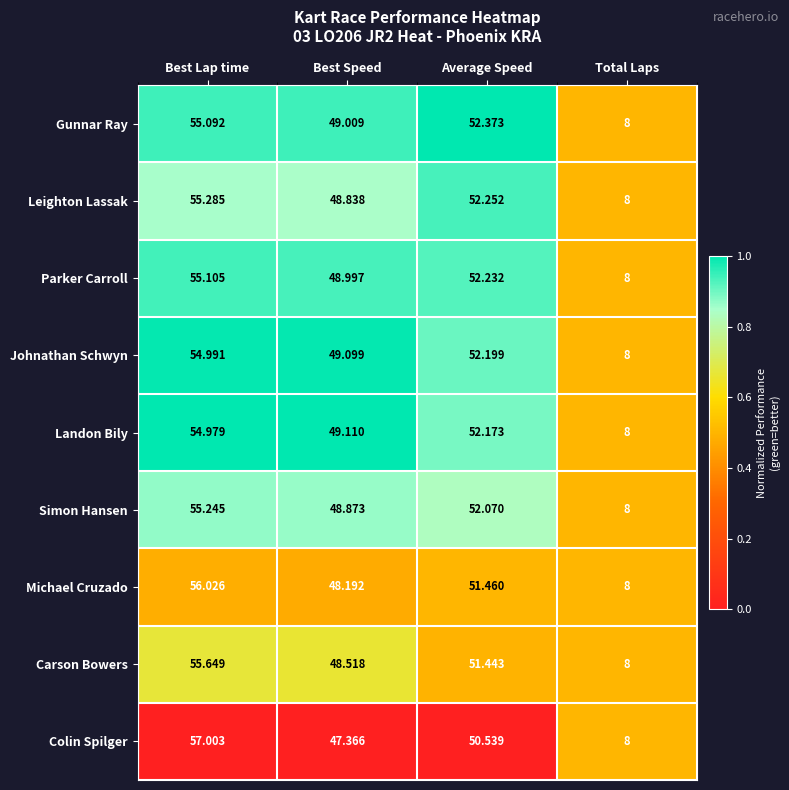

Which series changed the most between Best Lap time and Best Speed?

Colin Spilger